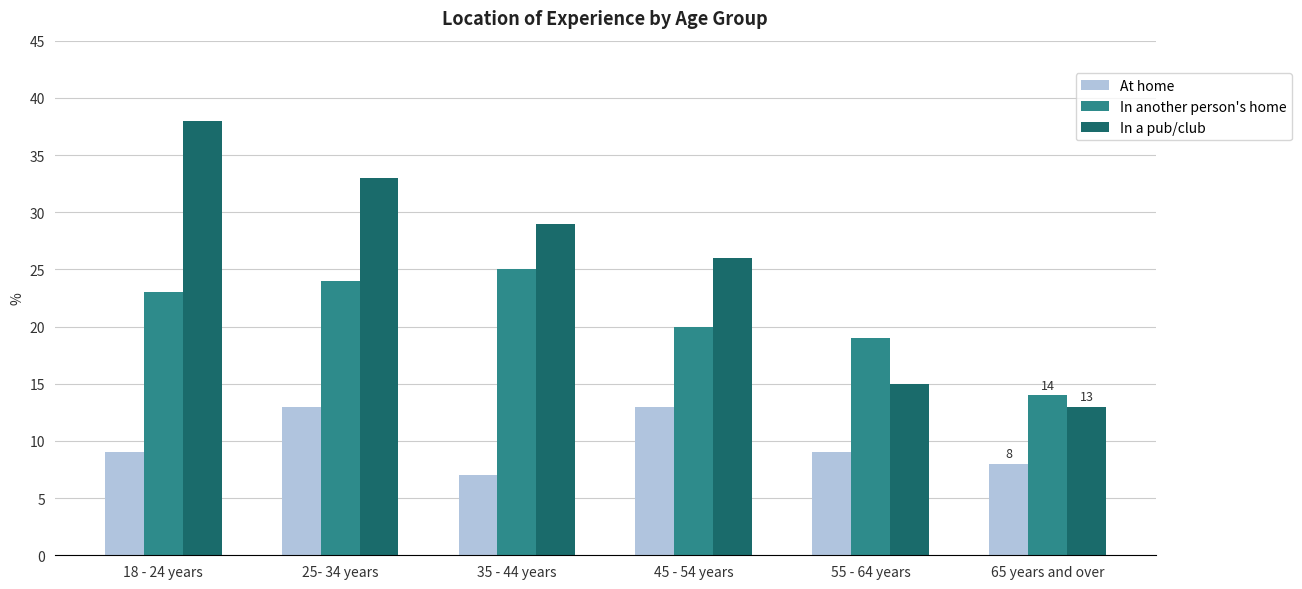

Are the bars horizontal?

No